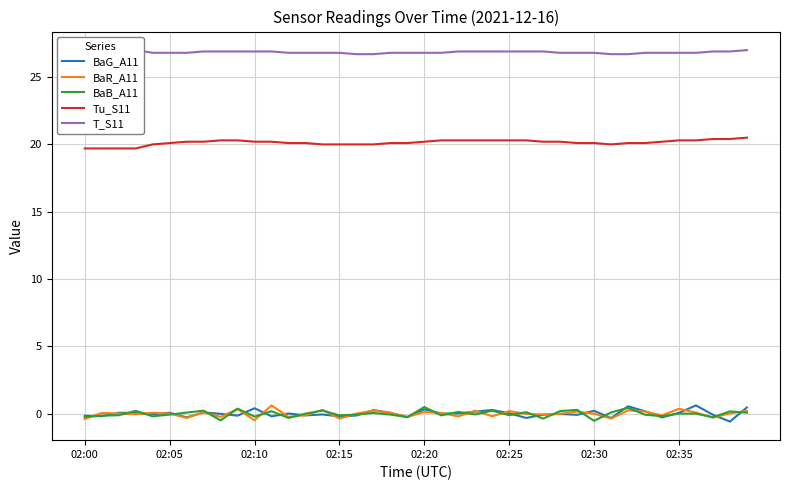

What are all the series names shown in the legend?

BaG_A11, BaR_A11, BaB_A11, Tu_S11, T_S11